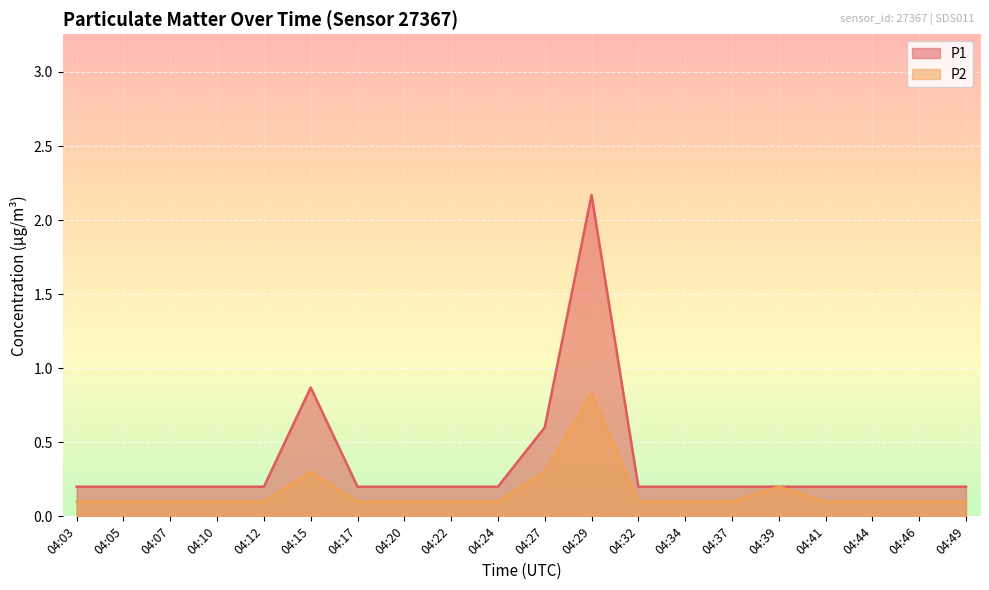

Count the P2 values in the range 0 to 1.

20